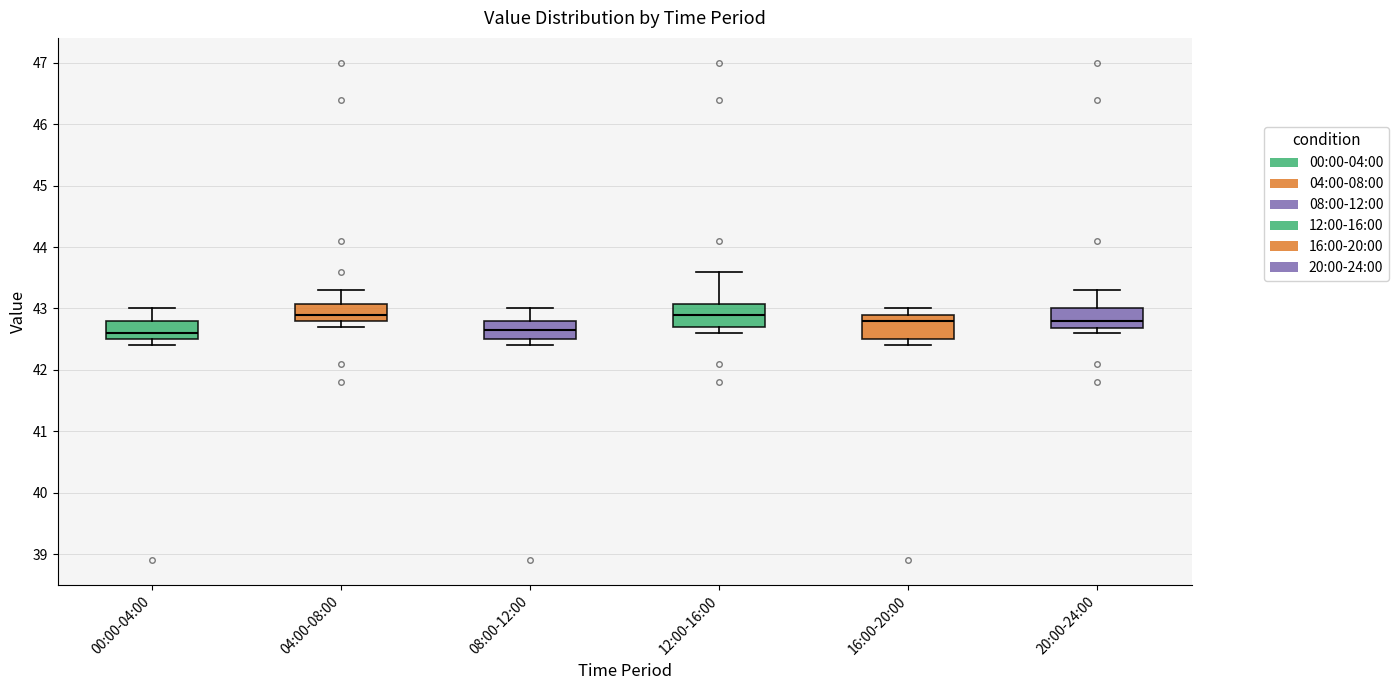

Where is the upper edge of the box for 08:00-12:00 on the y-axis? The values are not printed on the chart, so give them approximately, as read against the axis.

42.8